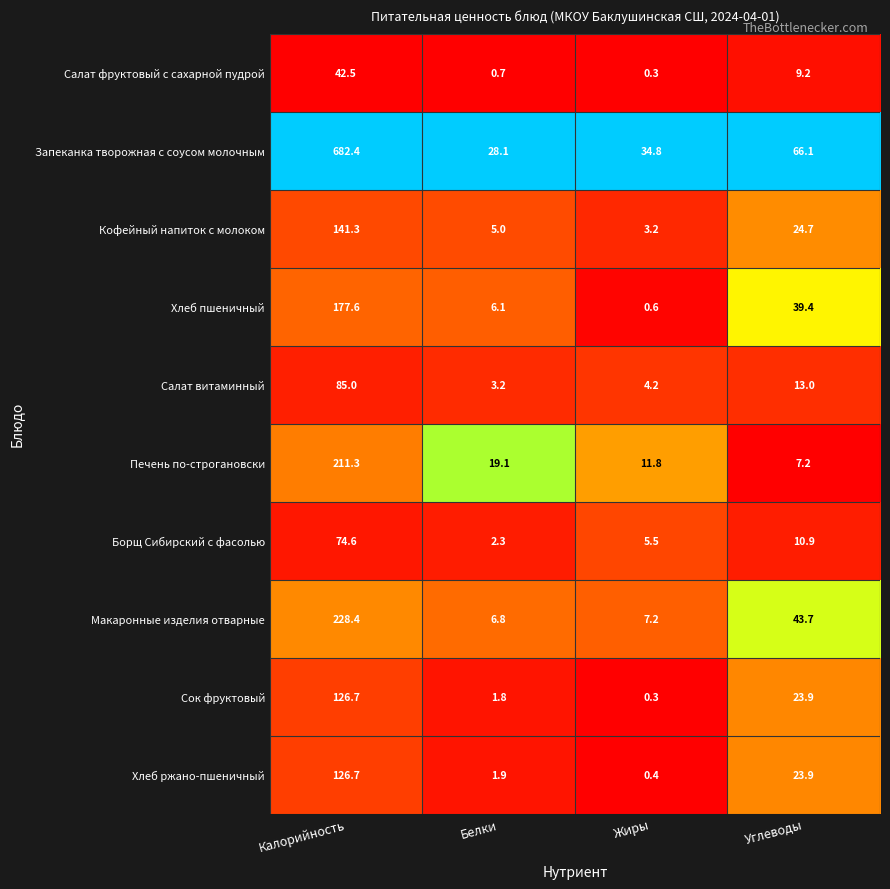

List the labels in order of Печень по-строгановски value, smallest first.

Углеводы, Жиры, Белки, Калорийность